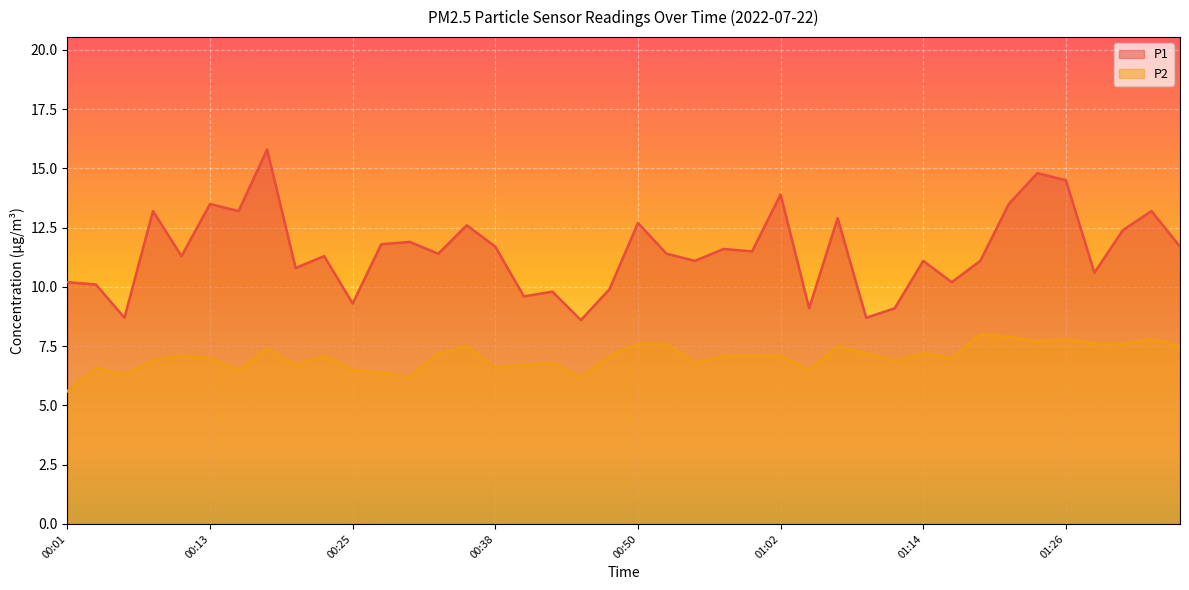

Does the chart display data point markers on the line(s)?

No